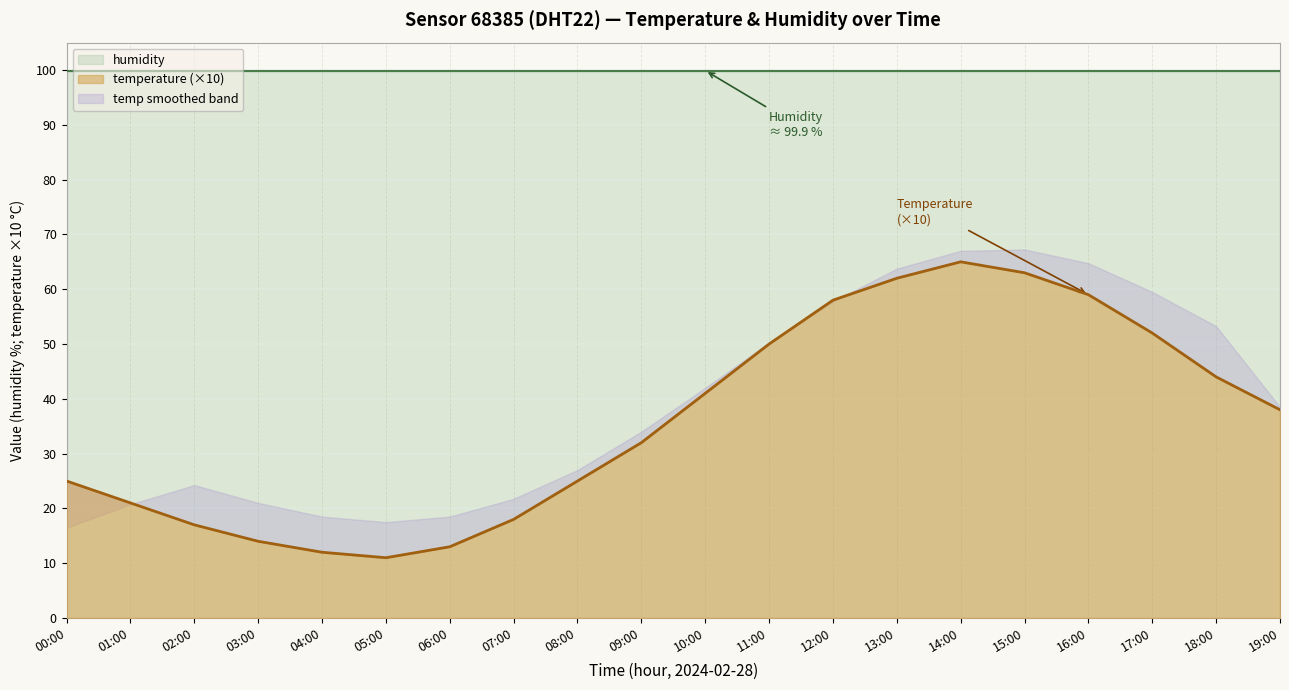

The value at 03:00 is 5. True or false?

False